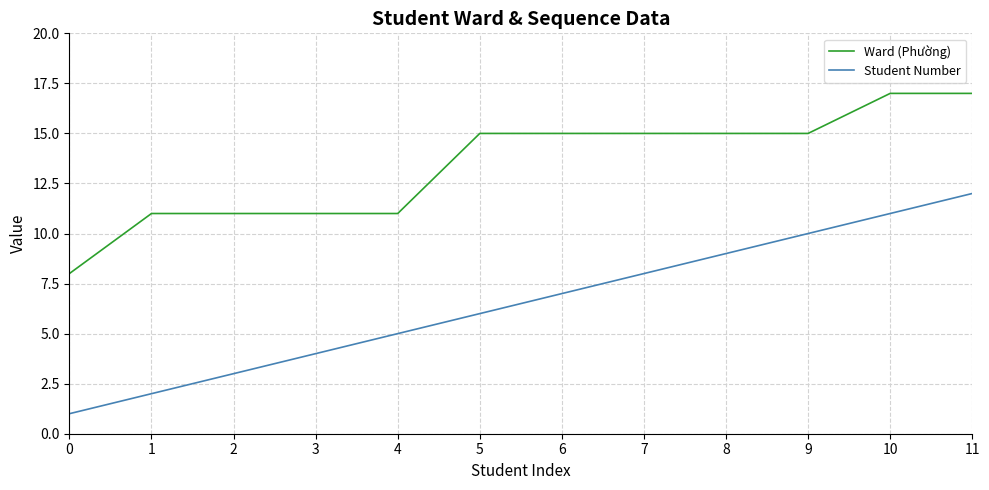

At 6, list the series in order from smallest to largest.

Student Number, Ward (Phường)